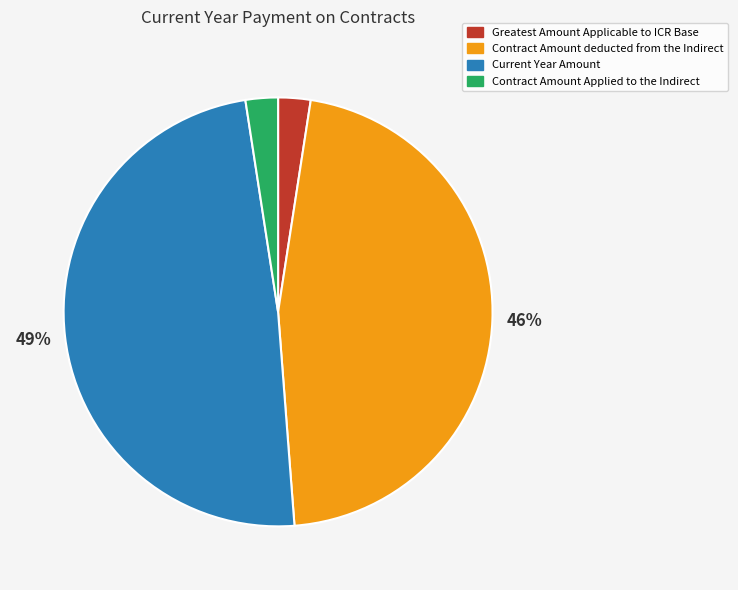

What is the largest slice in the pie chart?

Current Year Amount